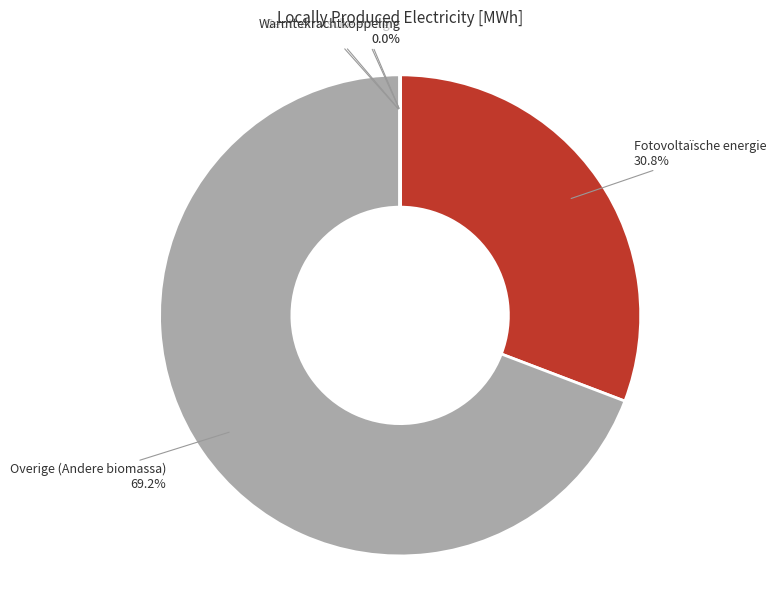

True or false: Fotovoltaïsche energie accounts for 31% of the total.

True